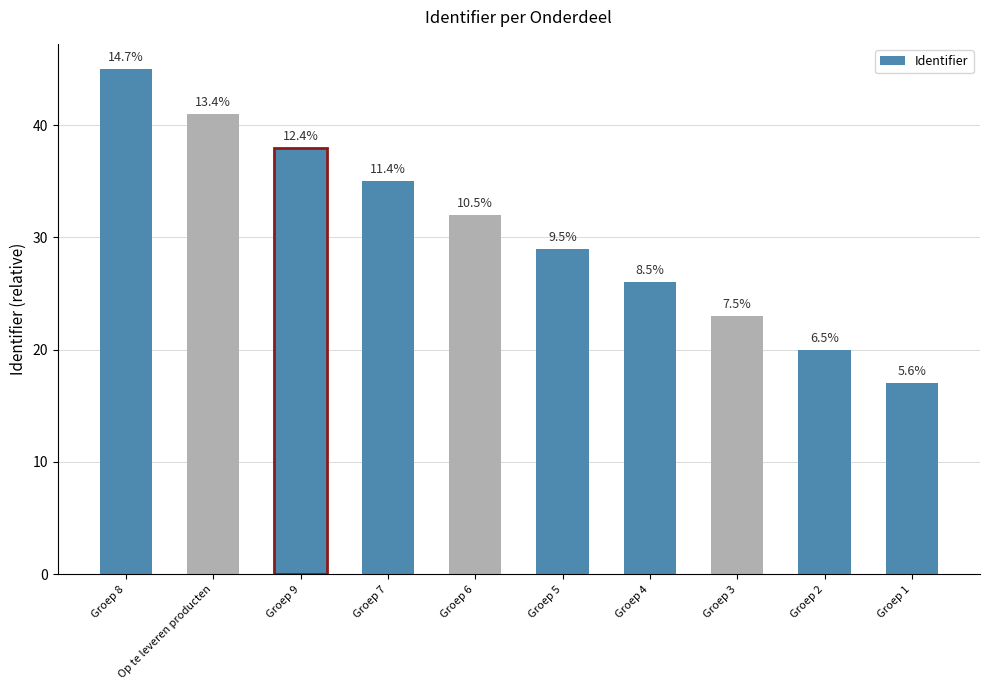

What is the ratio of the value at Groep 7 to the value at Groep 5?

1.2